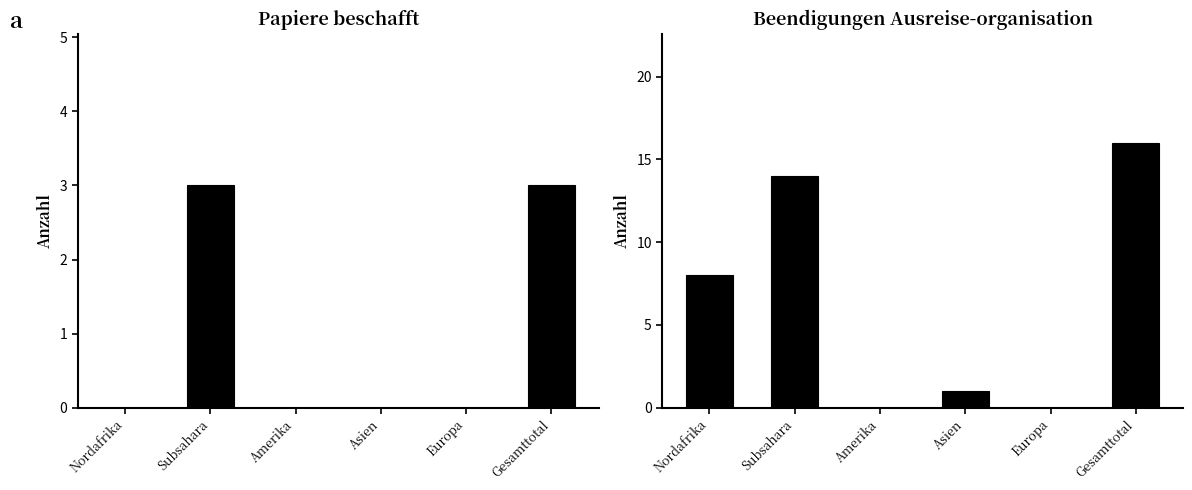

What are all the series names shown in the legend?

Papiere beschafft, Beendigungen Ausreise-organisation